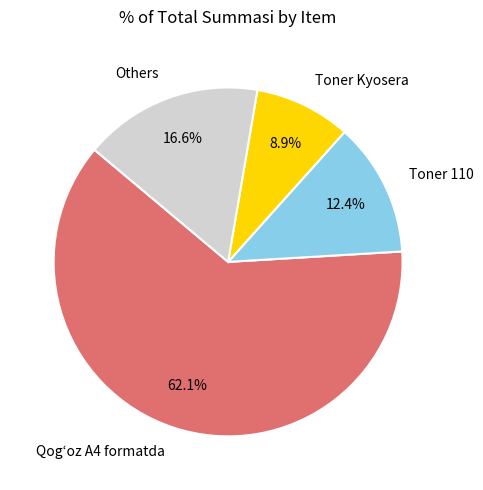

What is the smallest slice in the pie chart?

Toner Kyosera